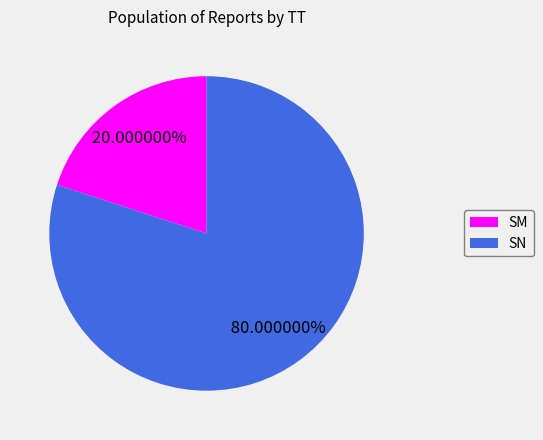

To the nearest percent, what percentage of the pie is SM?

20%